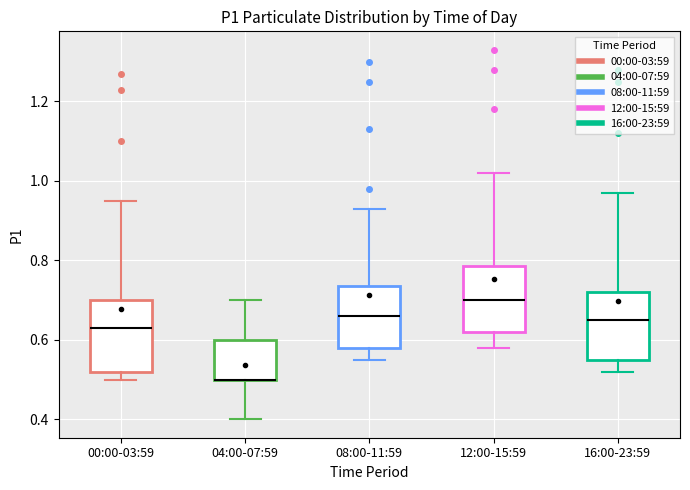

Reading left to right, transcribe this box plot: for each box, give where its median line is, the range the box spans, and where its two whiskers end, as read against the y-axis. The values are not printed on the chart, so give them approximately, as read against the axis.

00:00-03:59: median 0.64, box 0.52 to 0.70, whiskers 0.50 to 0.96
04:00-07:59: median 0.50 (drawn on the box's lower edge), box 0.50 to 0.60, whiskers 0.40 to 0.70
08:00-11:59: median 0.66, box 0.58 to 0.74, whiskers 0.56 to 0.94
12:00-15:59: median 0.70, box 0.62 to 0.78, whiskers 0.58 to 1.02
16:00-23:59: median 0.66, box 0.56 to 0.72, whiskers 0.52 to 0.98